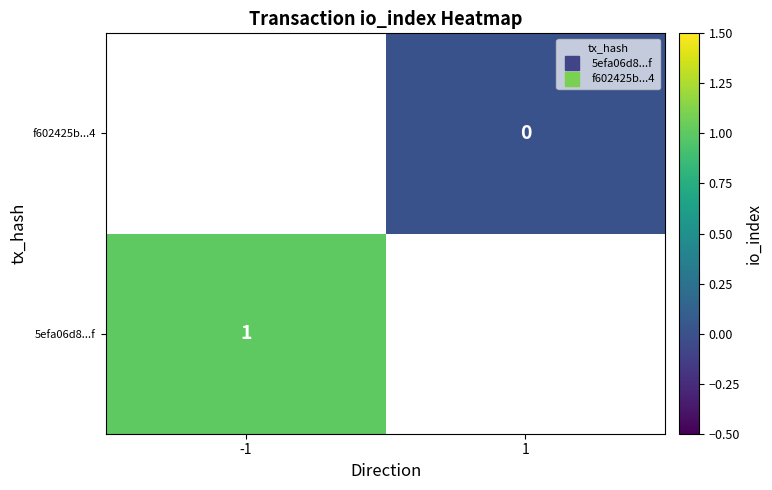

What is the highest value of the 5efa06d8...f series?

1.0